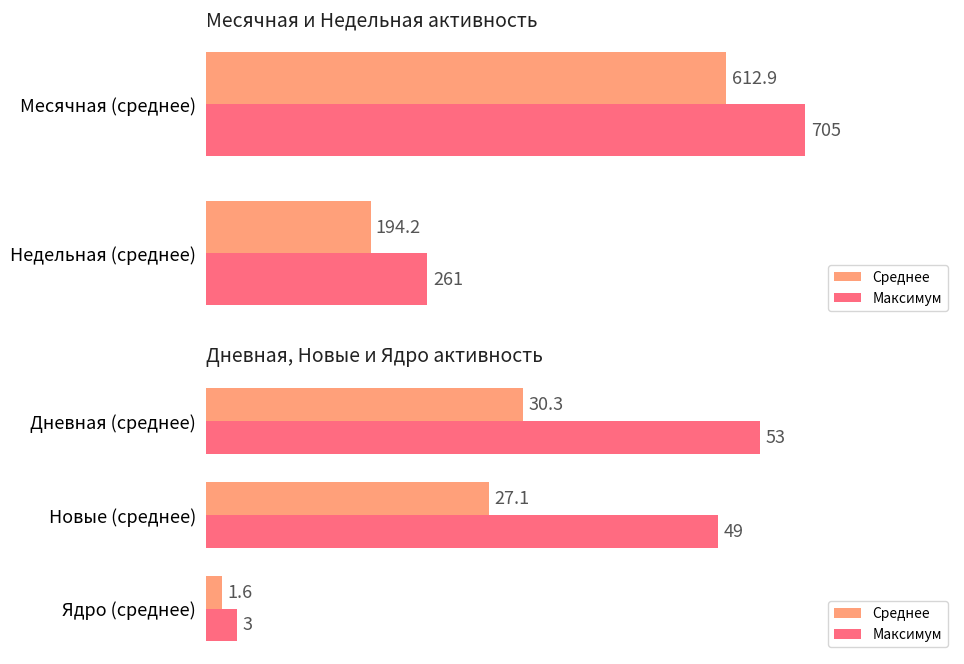

Which series has the largest total across all categories?

Максимум